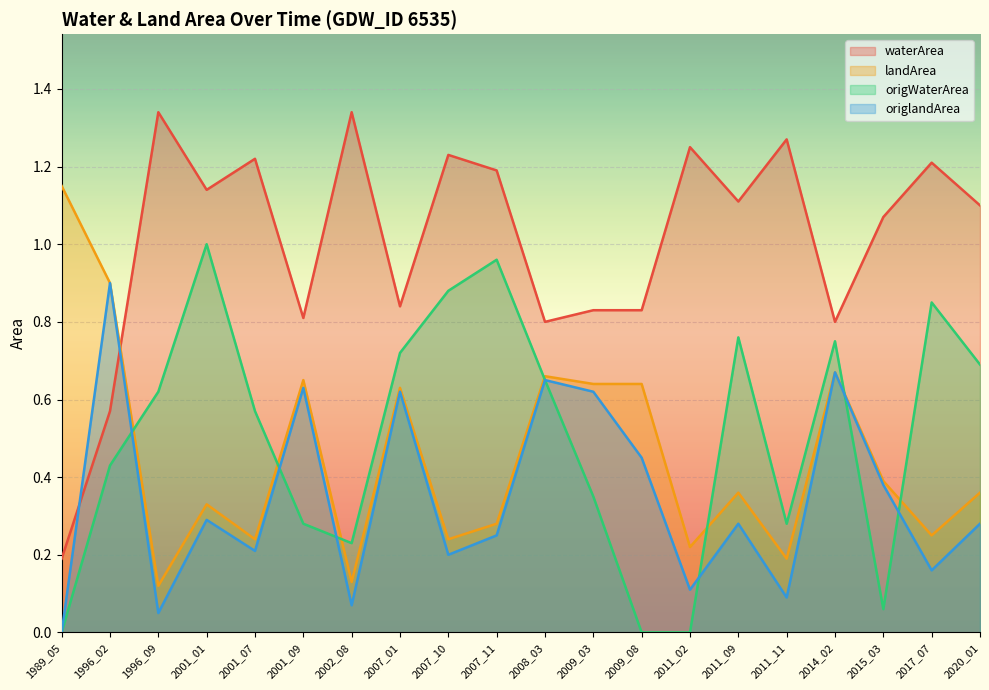

True or false: origWaterArea has more than 1 points higher than both neighbors.

True